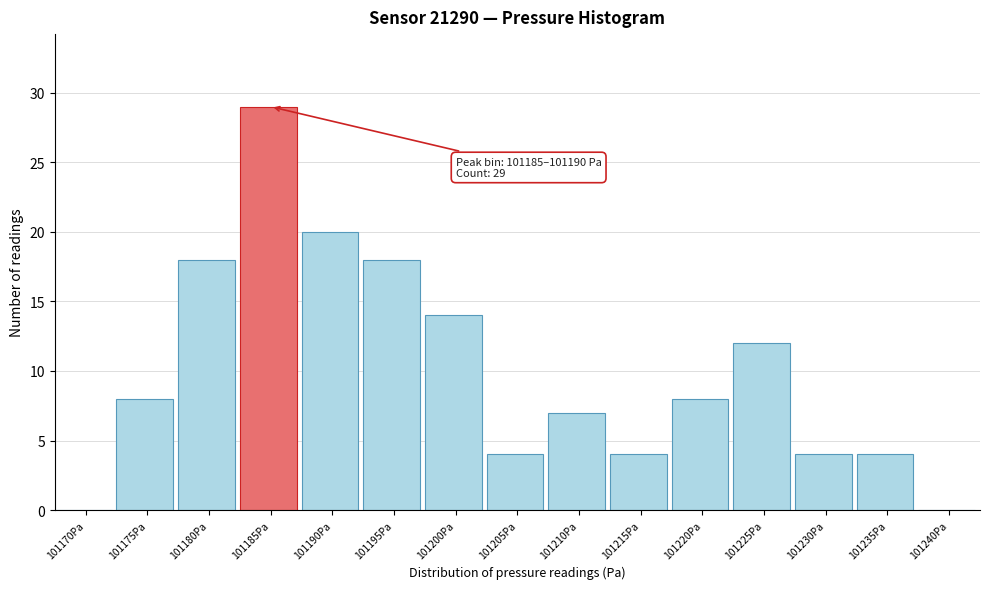

Reading left to right, what are all the values shown in this chart?

101170Pa=0	101175Pa=8	101180Pa=18	101185Pa=29	101190Pa=20	101195Pa=18	101200Pa=14	101205Pa=4	101210Pa=7	101215Pa=4	101220Pa=8	101225Pa=12	101230Pa=4	101235Pa=4	101240Pa=0